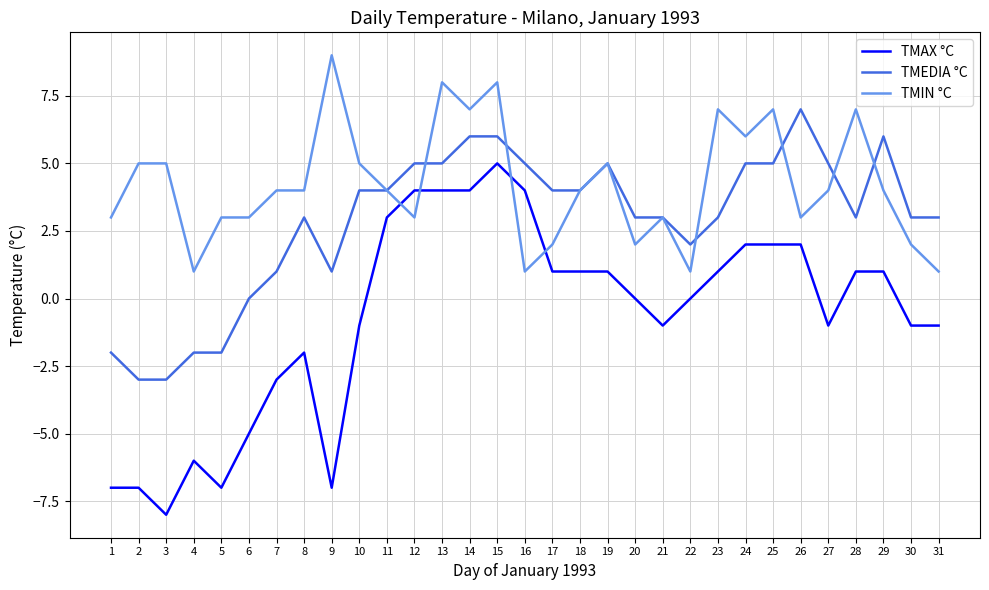

What is the total value across all series at 12?

12